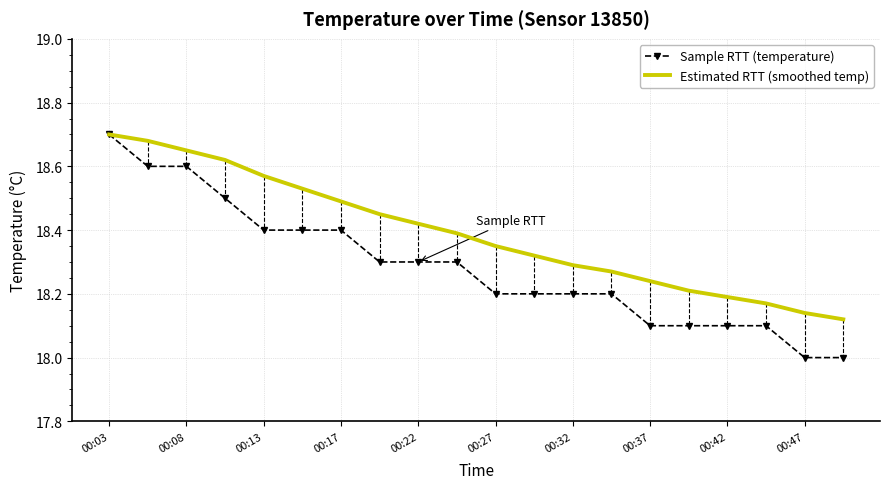

Which series has the largest range (max minus min)?

Sample RTT (temperature)